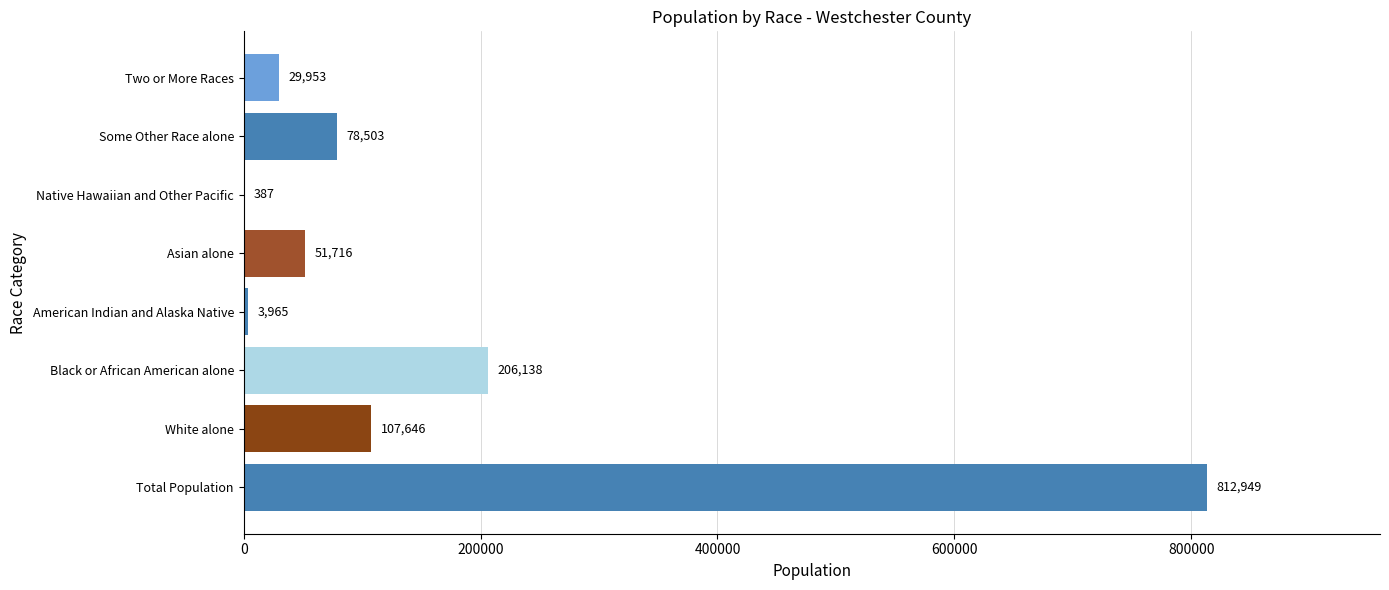

At which category does the chart reach its peak across all series?

Total Population